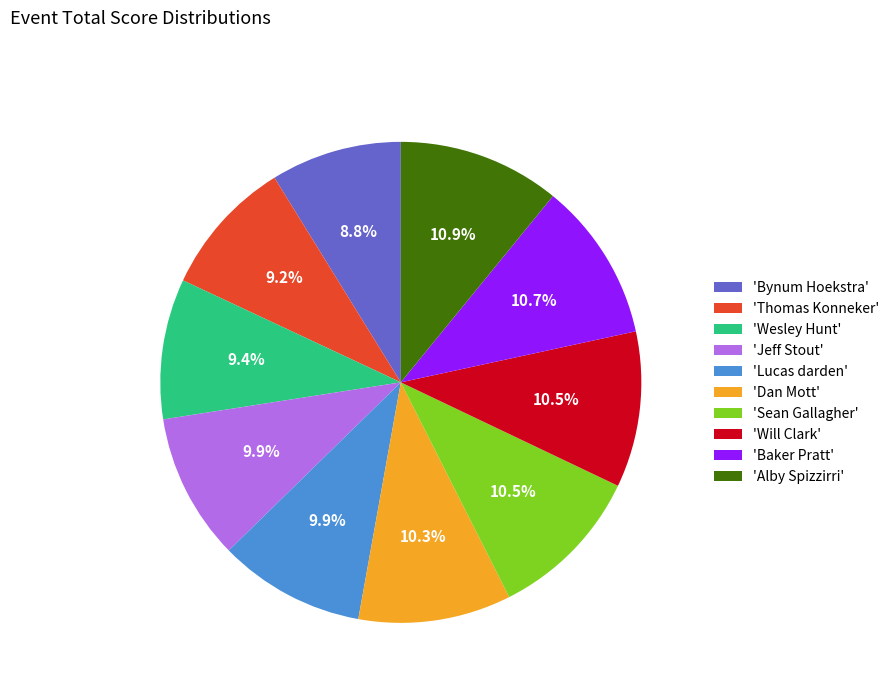

Which has a higher value, 'Alby Spizzirri' or 'Jeff Stout'?

'Alby Spizzirri'